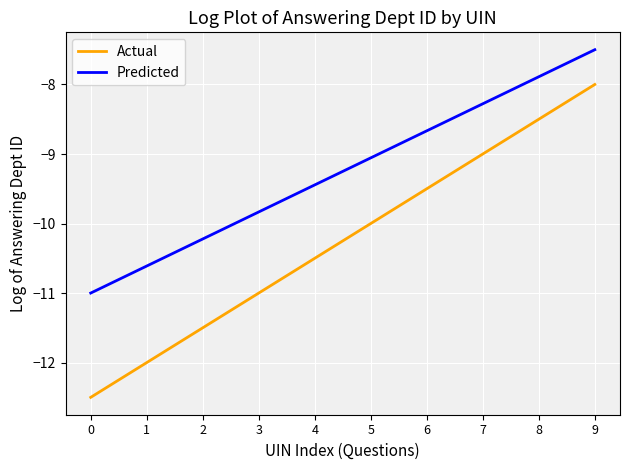

Read the Actual value at 6.

-9.5